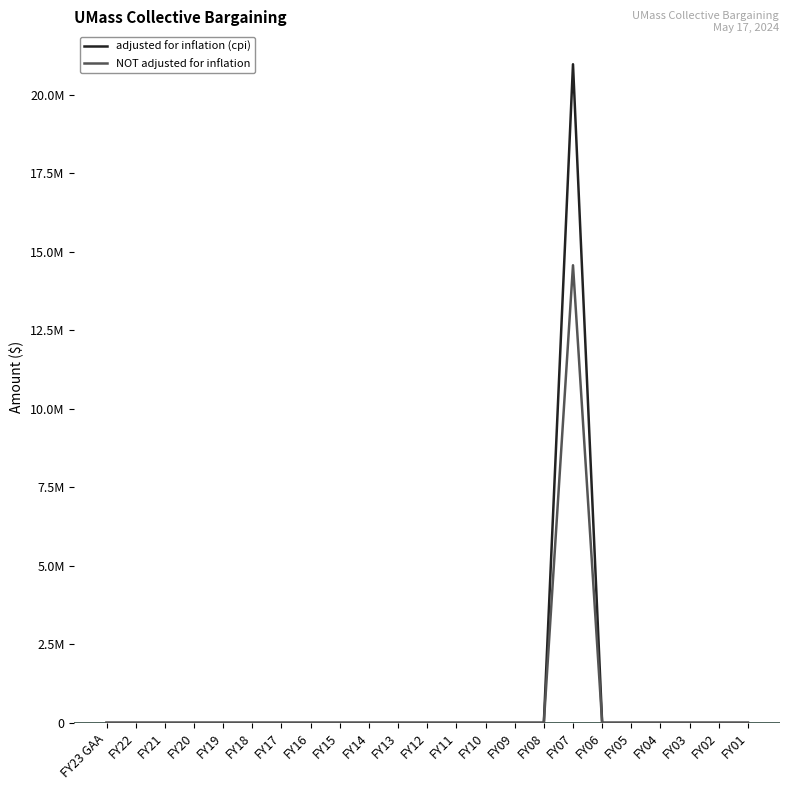

At which label does adjusted for inflation (cpi) reach its peak?

FY07